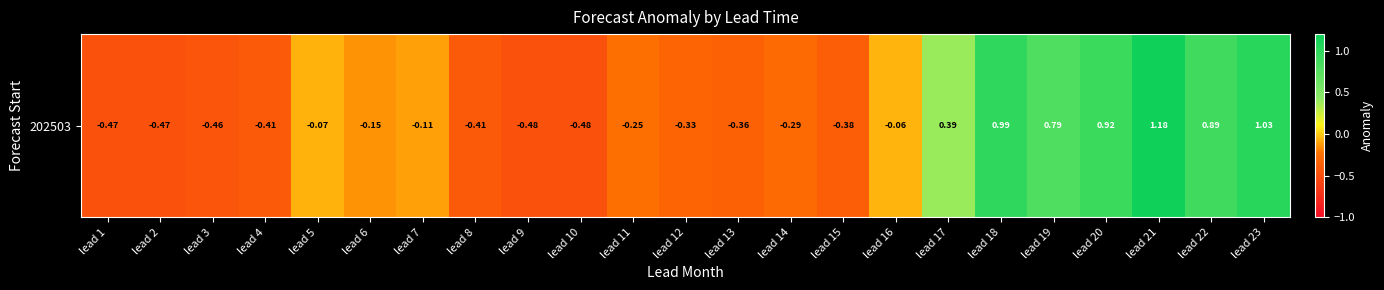

What is the change in value from lead 14 to lead 23?

+1.3